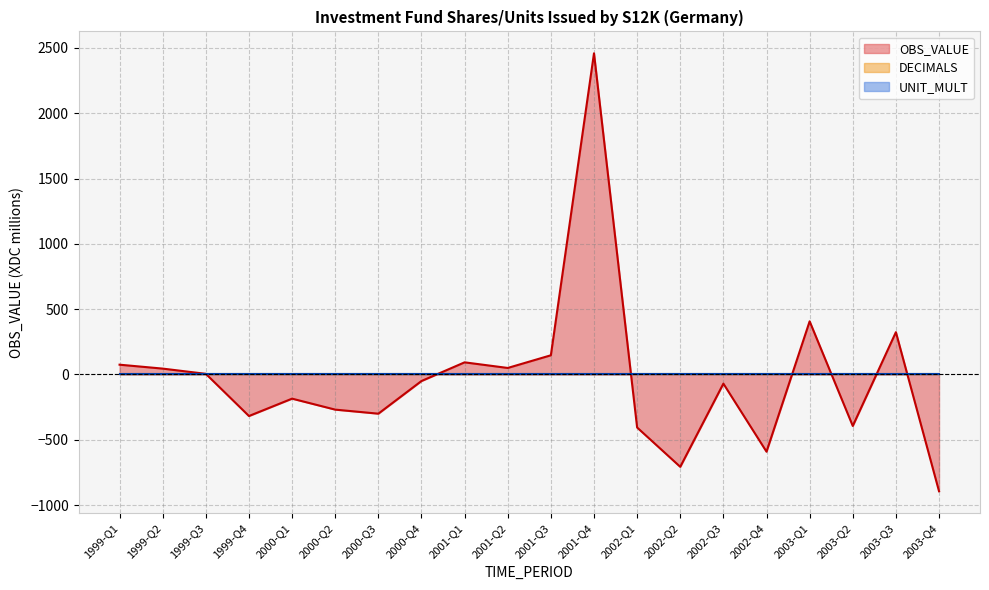

What is the average value of the DECIMALS series?

2